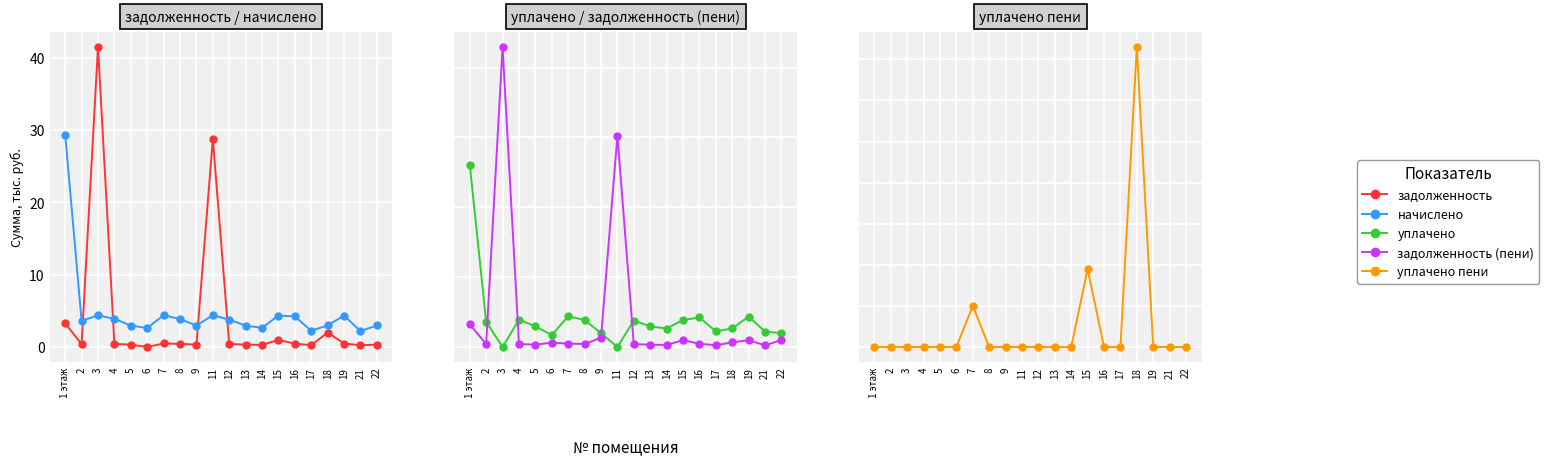

Is this an area chart (filled region under the line)?

No